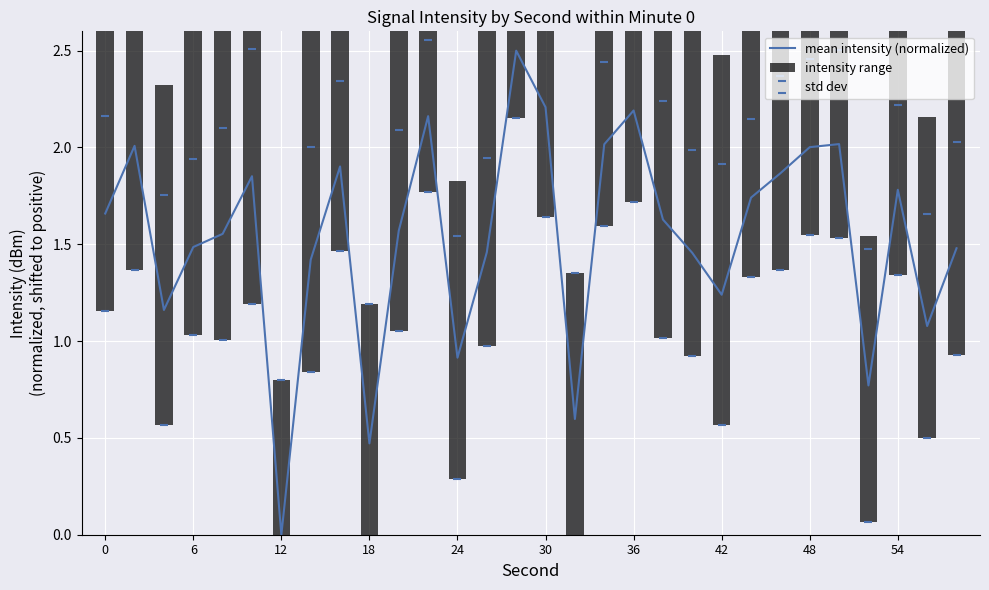

Does the chart contain stacked bars?

No